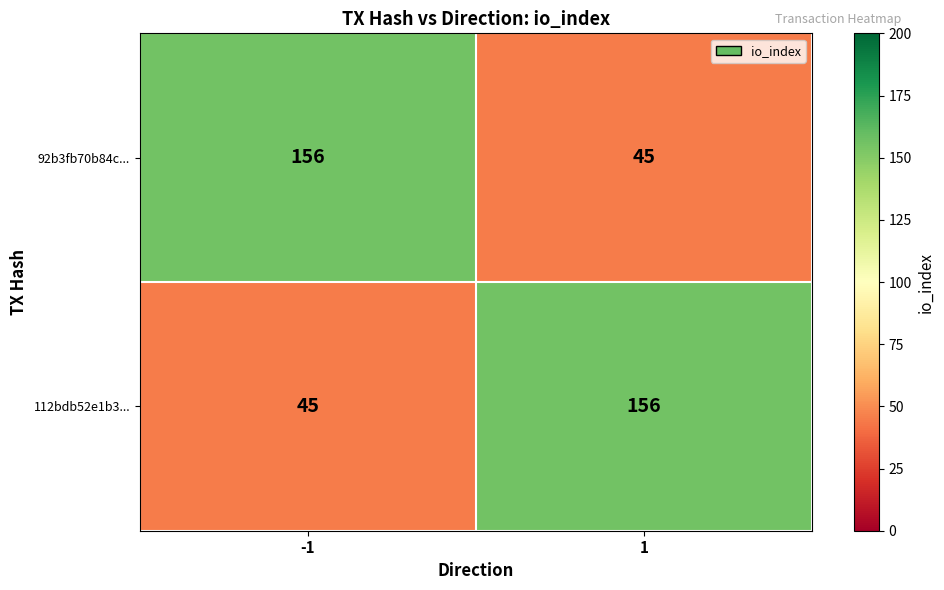

What is the total value across all series at -1?

201